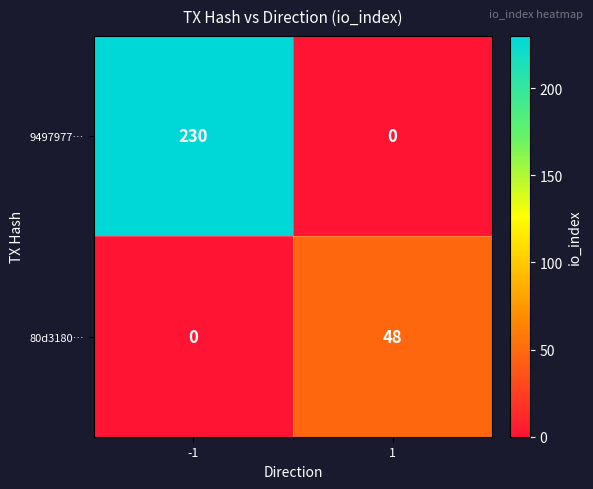

How many categories are shown in the chart?

2